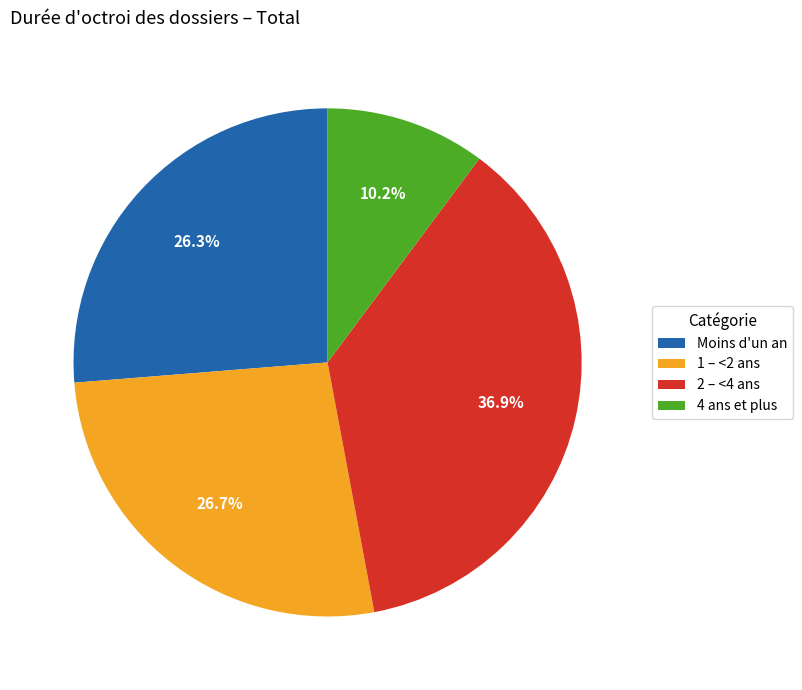

Count the number of slices in the pie.

4